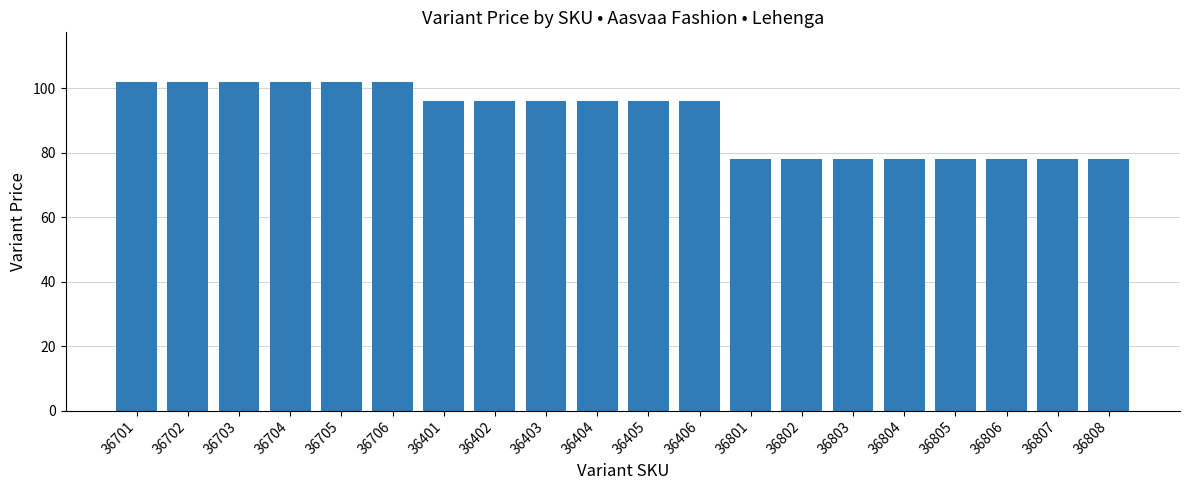

What is the maximum value shown in the chart?

102